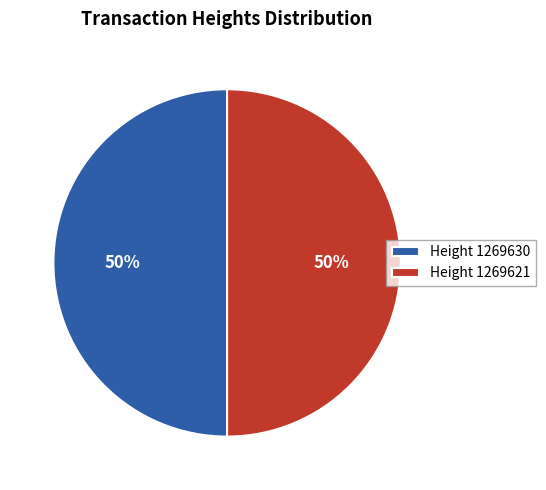

To the nearest percent, what is the combined percentage of Height 1269621 and Height 1269630?

100%